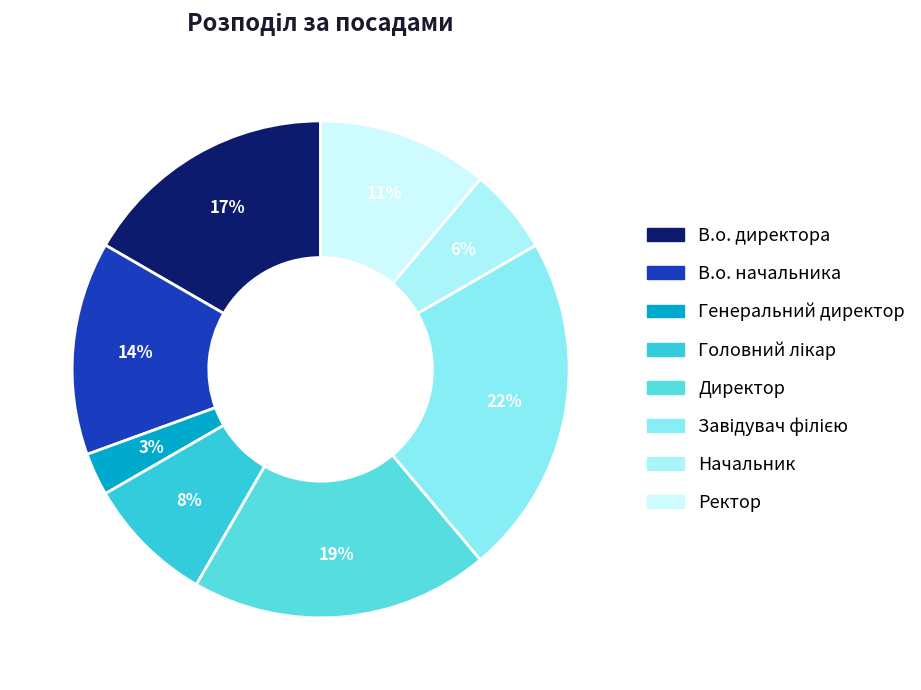

Rank the categories by value from lowest to highest.

Генеральний директор, Начальник, Головний лікар, Ректор, В.о. начальника, В.о. директора, Директор, Завідувач філією